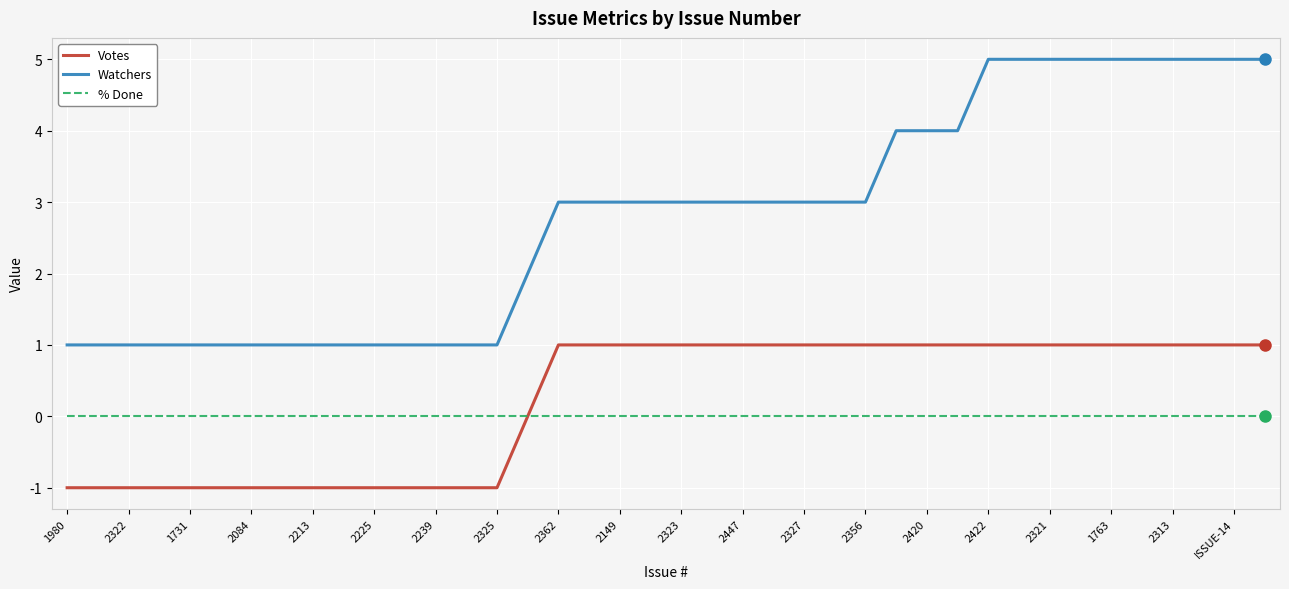

Which series has the widest spread of values?

Watchers